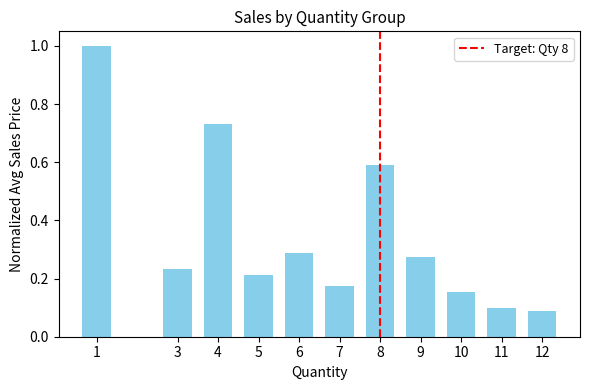

Which category has the highest value across all series?

1